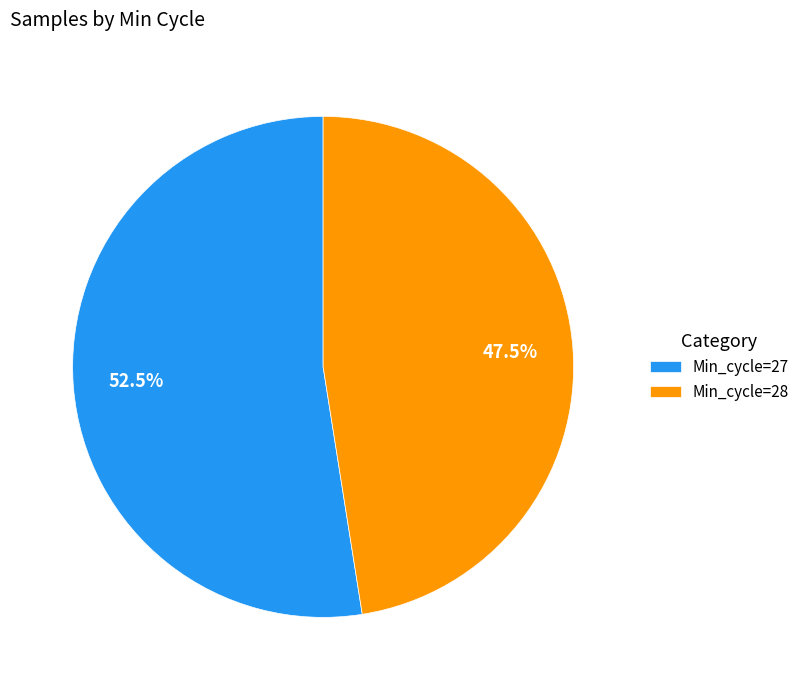

Which category has the smallest portion of the pie?

Min_cycle=28